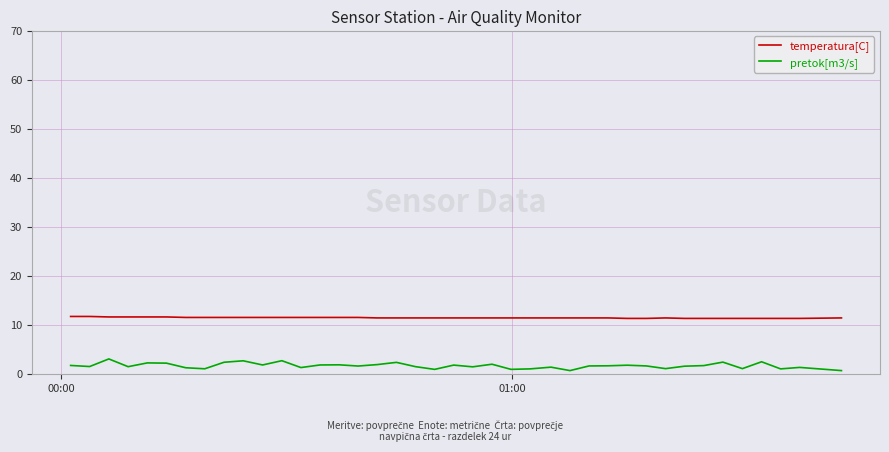

True or false: temperatura[C] and pretok[m3/s] intersect in this chart.

False